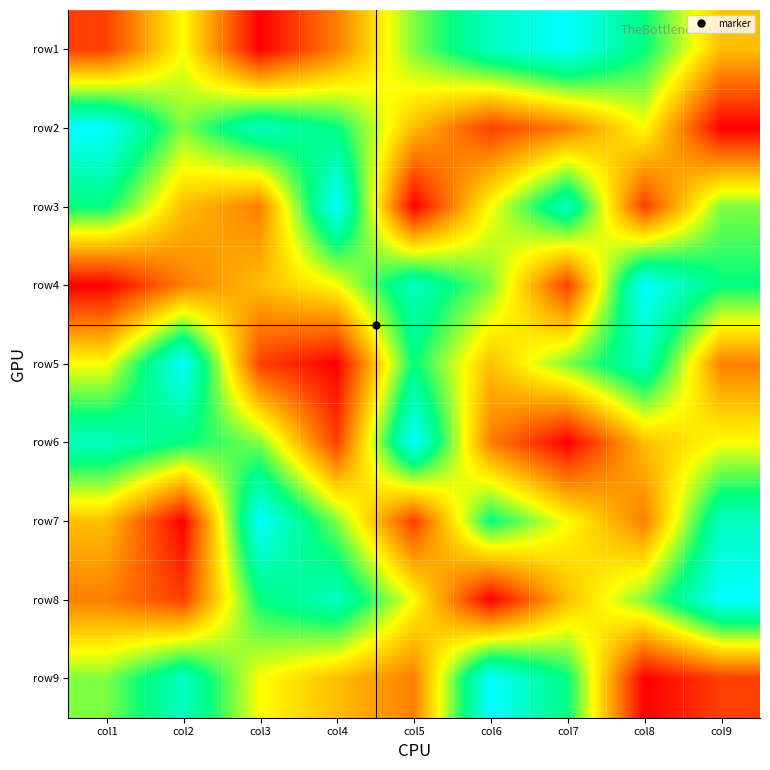

What is the total value across all series at col2?

45